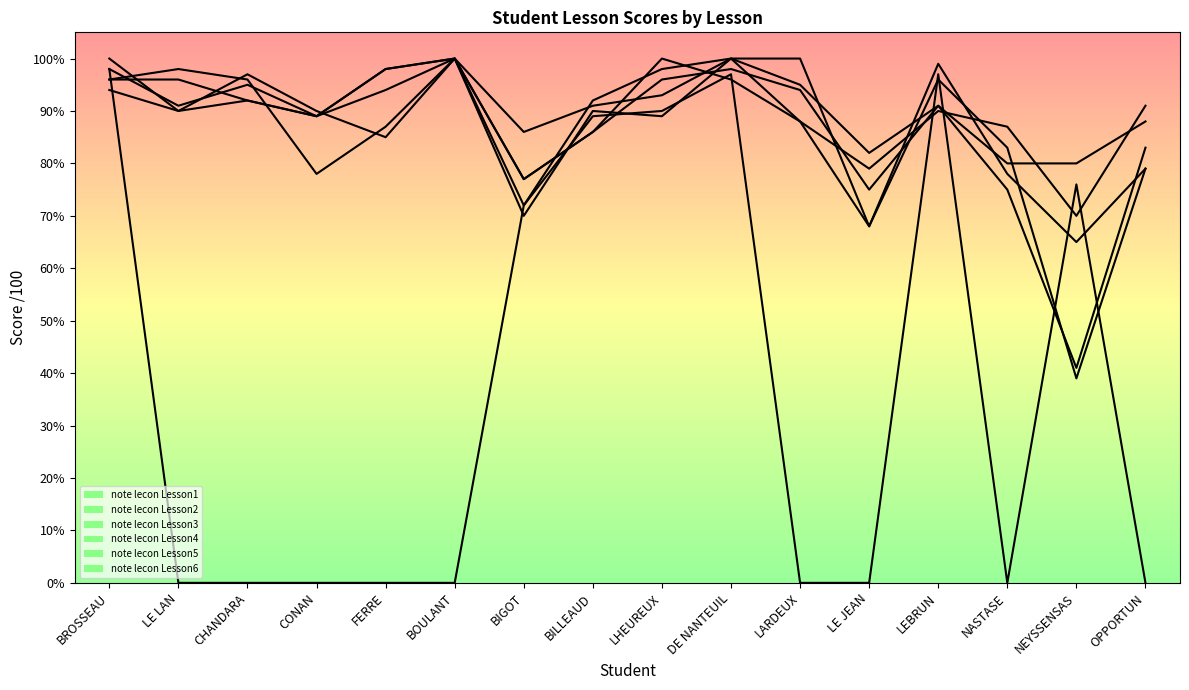

Does the chart display data point markers on the line(s)?

No